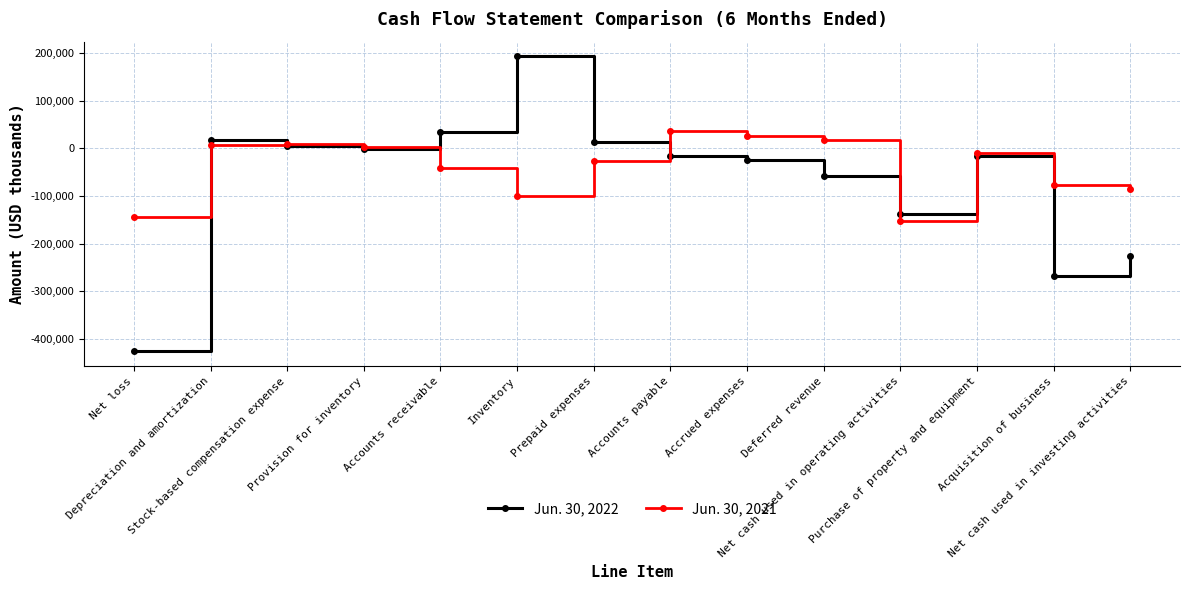

What is the greatest value displayed?

192618